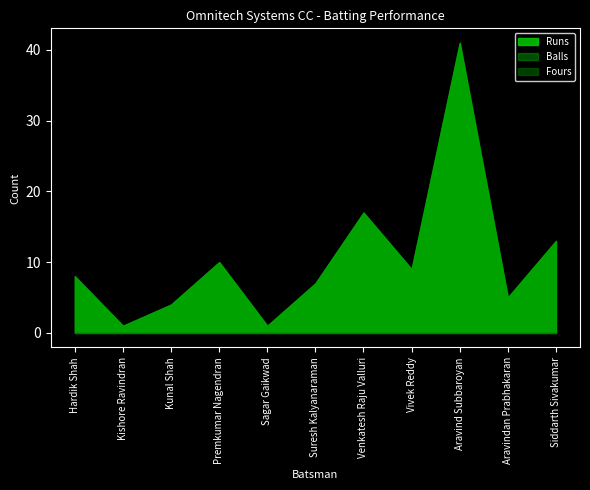

What is the approximate value of Balls at Hardik Shah, to the nearest 10?

10